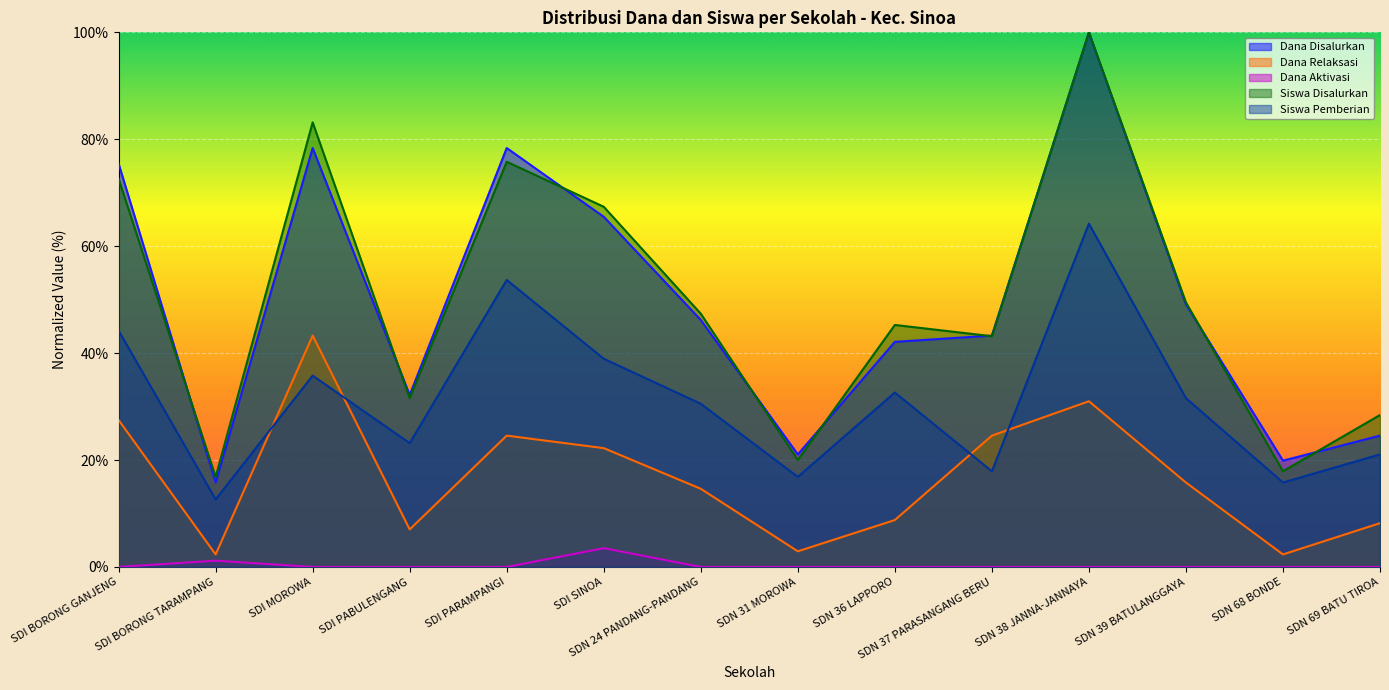

What is the sum of the Dana Aktivasi values at SDI BORONG TARAMPANG and SDI BORONG GANJENG?

1.2